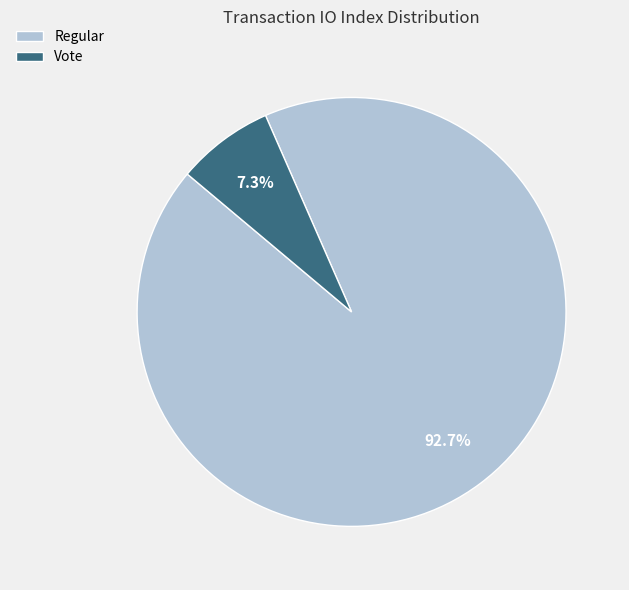

Is it true that Vote is 7% of the pie?

True